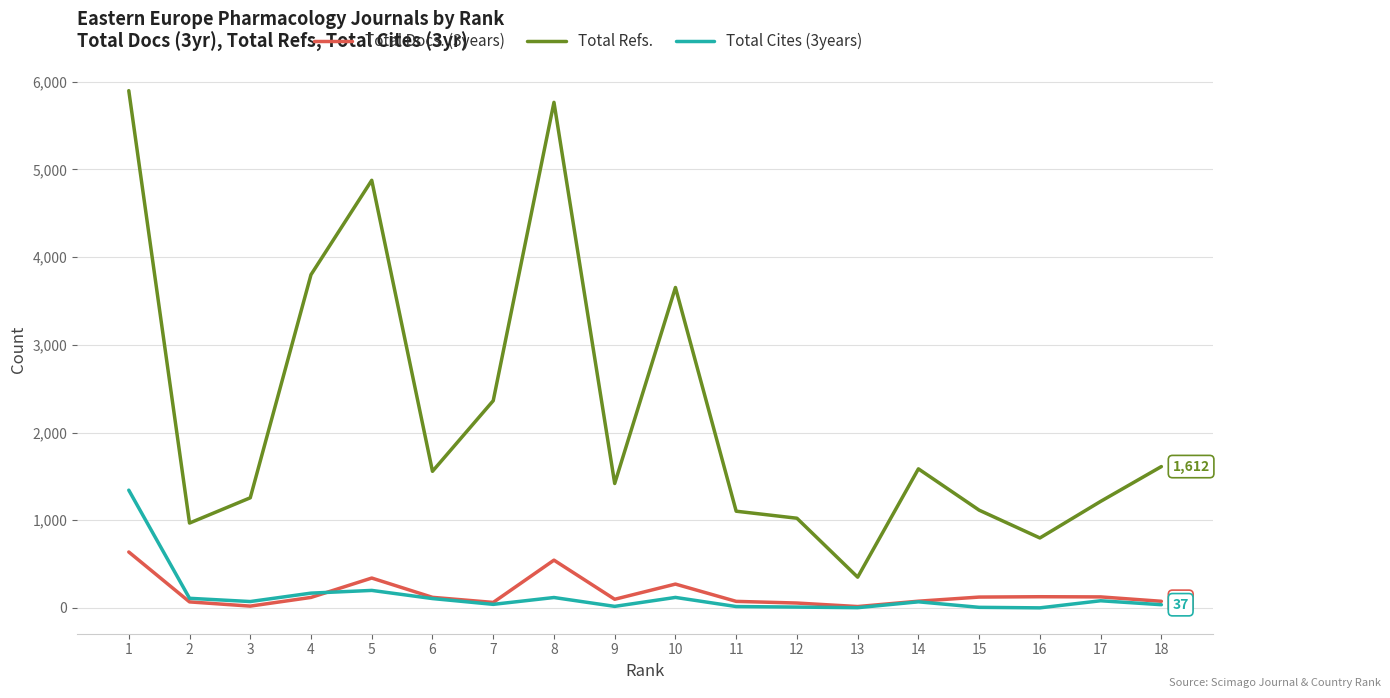

The value of Total Refs. at 5 is 2127. True or false?

False